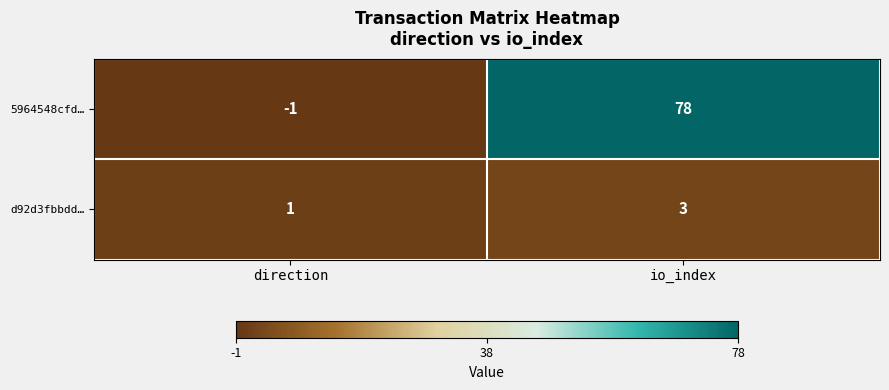

Reading left to right, extract all data points from this chart.

5964548cfd…: direction=-1	io_index=78
d92d3fbbdd…: direction=1	io_index=3